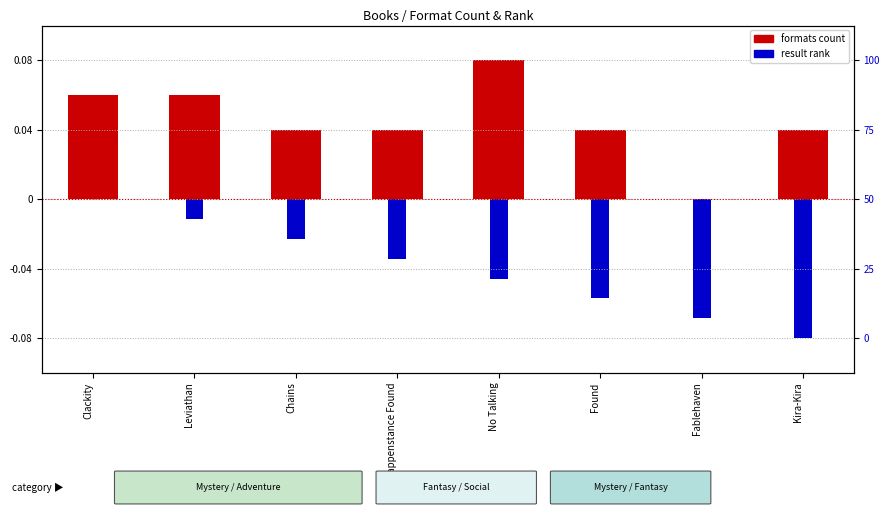

What are all the series names shown in the legend?

formats count, result rank